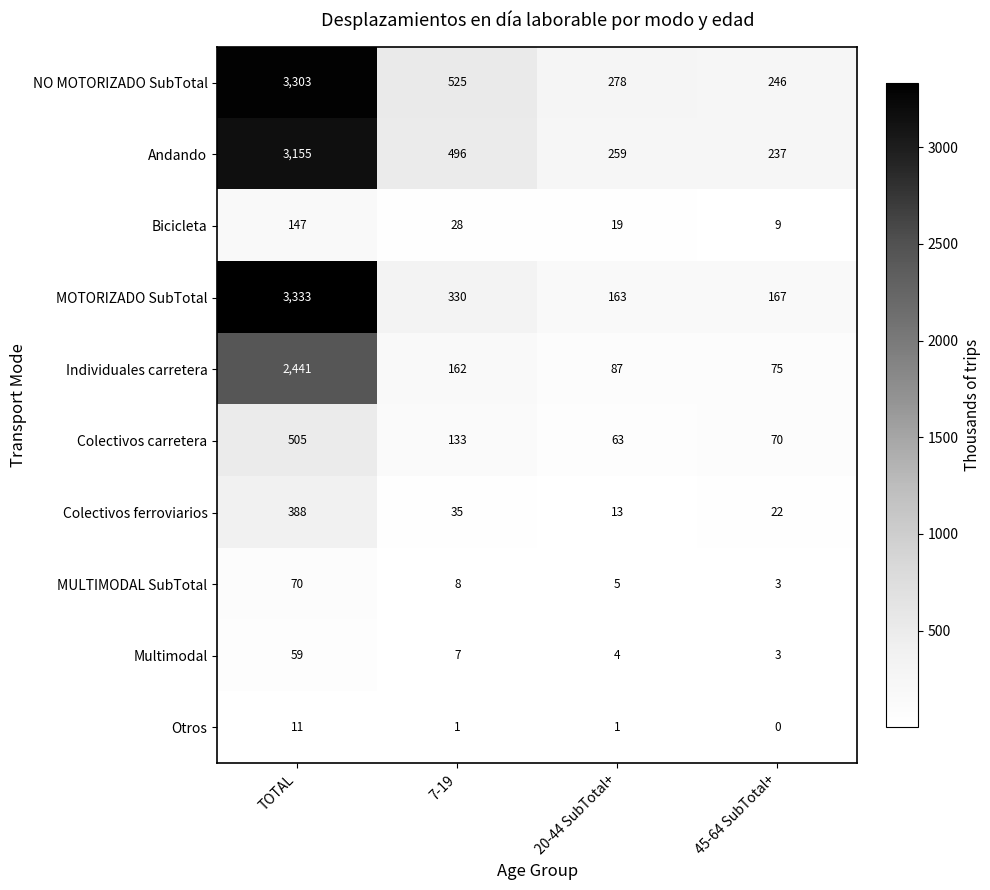

What is the sum of all Multimodal values?

73